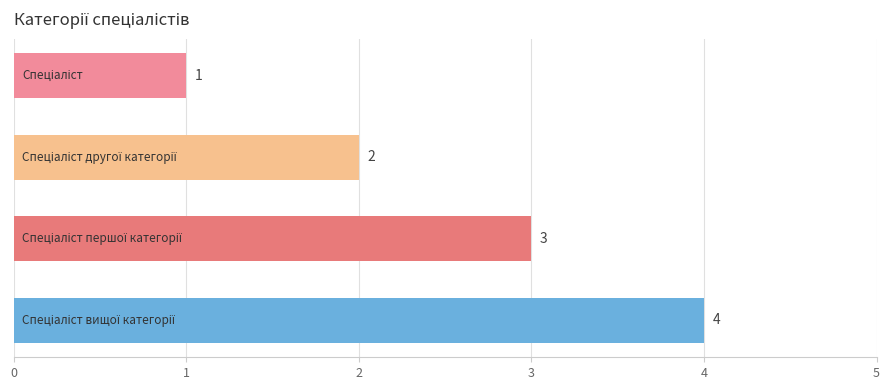

Count the values in the range 2 to 4.

3